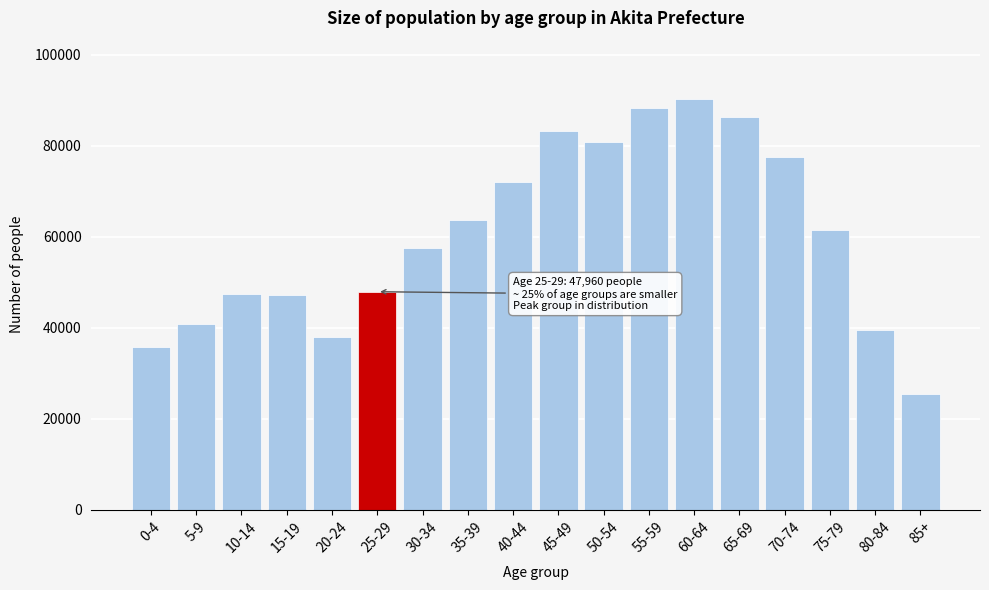

Read the value at 30-34, to the nearest 10.

57490